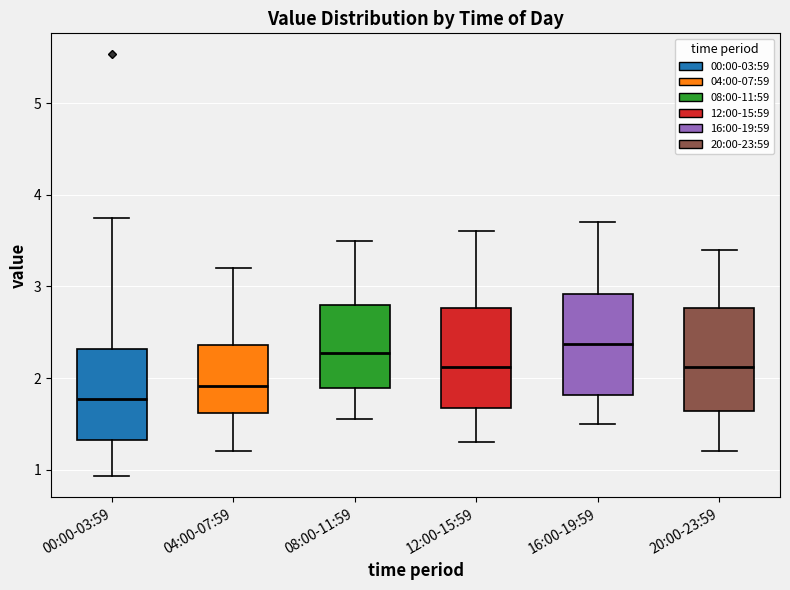

Which box has the lowest median line?

00:00-03:59